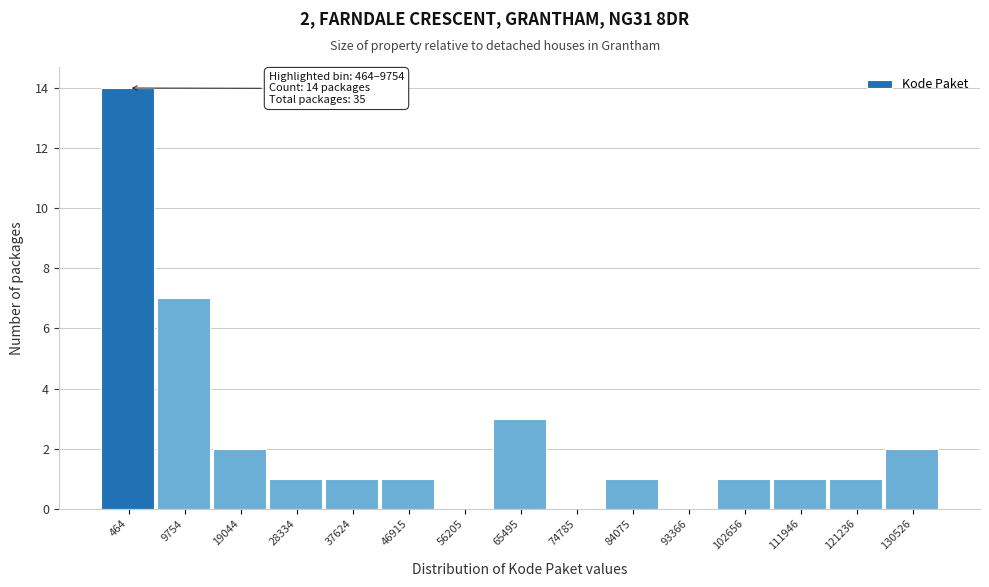

Reading right to left, what are all the values shown in this chart?

130526=2	121236=1	111946=1	102656=1	93366=0	84075=1	74785=0	65495=3	56205=0	46915=1	37624=1	28334=1	19044=2	9754=7	464=14